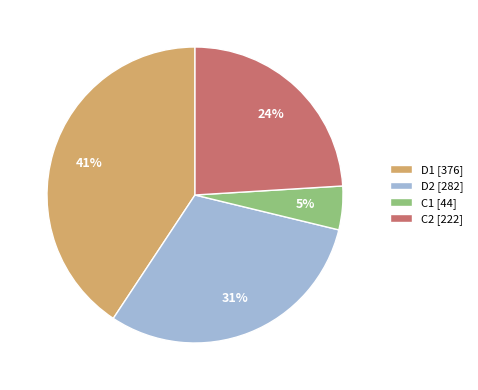

Is the sum of C2 [222] and C1 [44] greater than half?

No